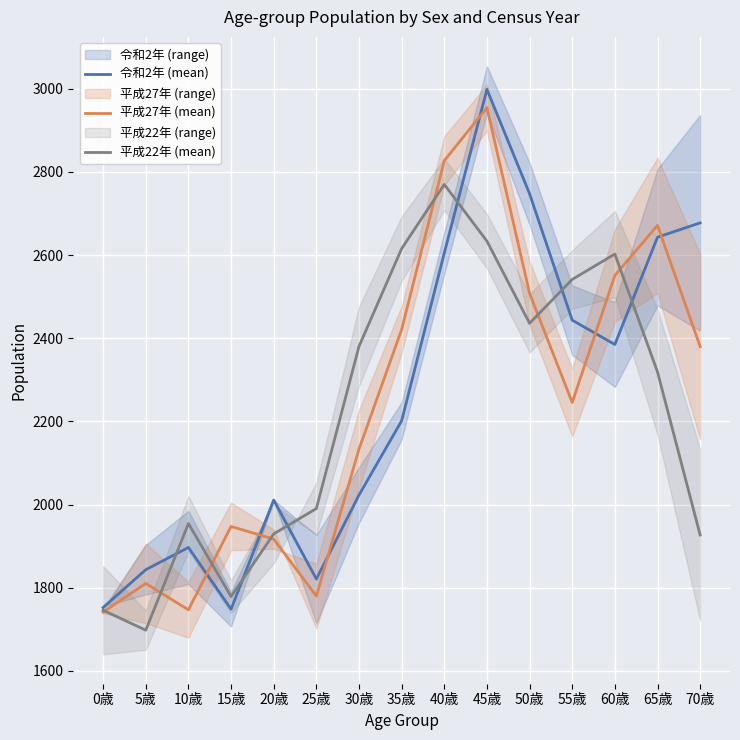

What is the lowest value of the 令和2年 (mean) series?

1748.5